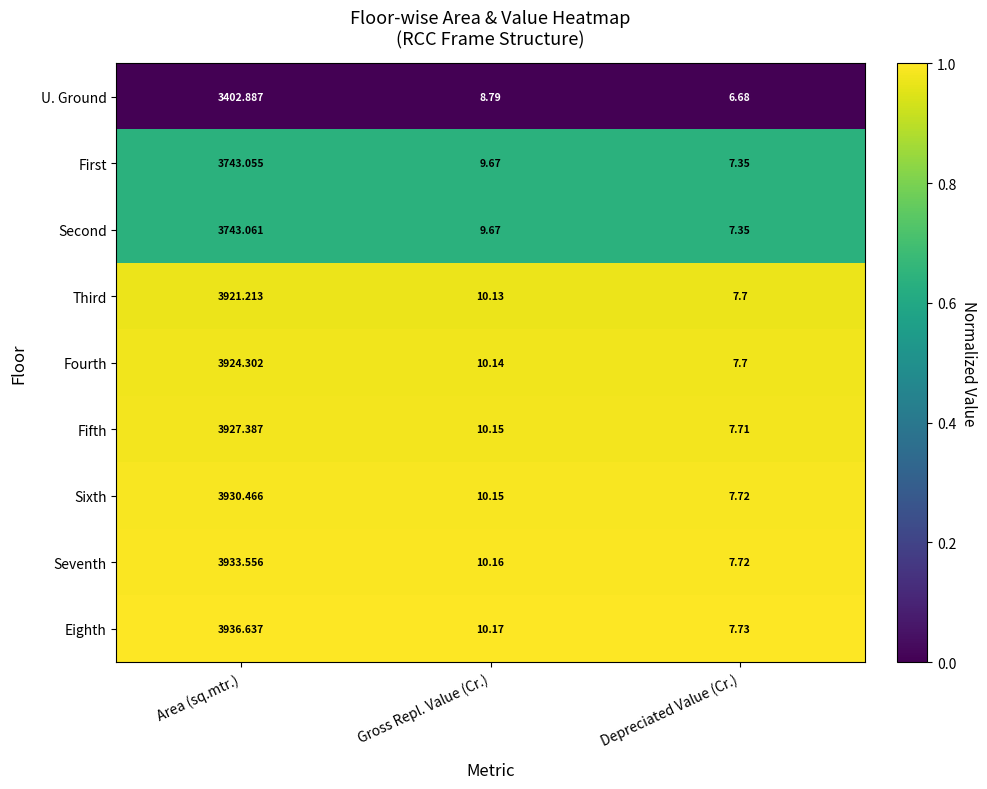

List the series in order of their peak value, lowest first.

U. Ground, First, Second, Third, Fourth, Fifth, Sixth, Seventh, Eighth